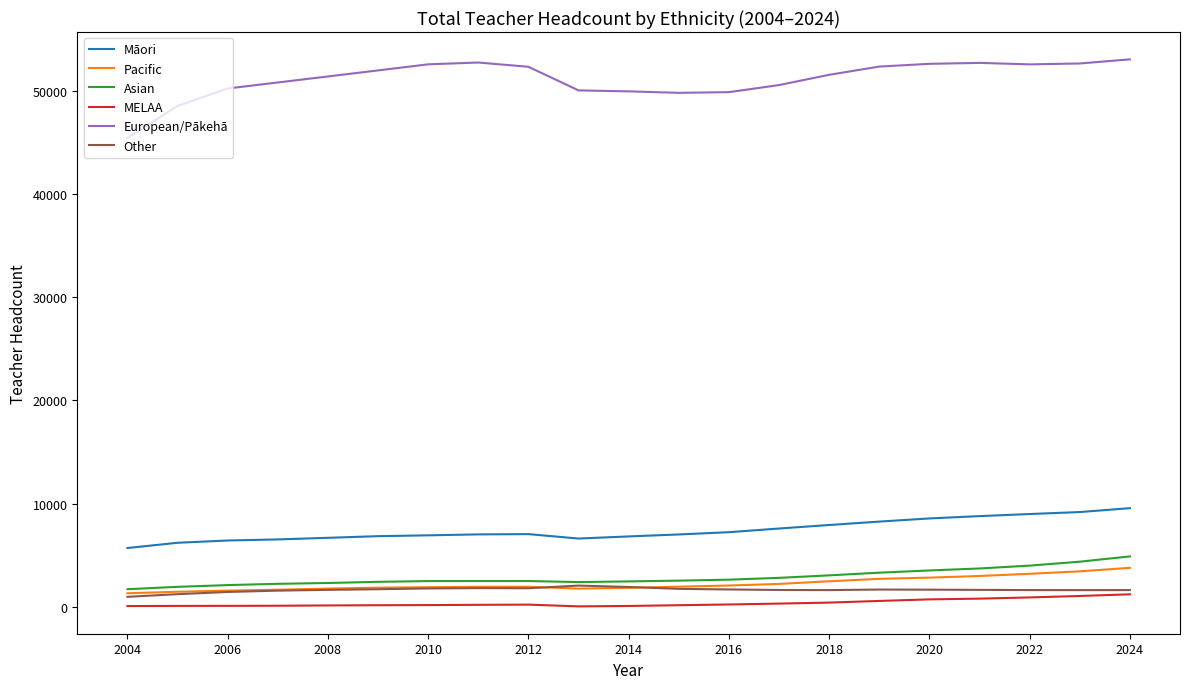

Which series has the widest spread of values?

European/Pākehā